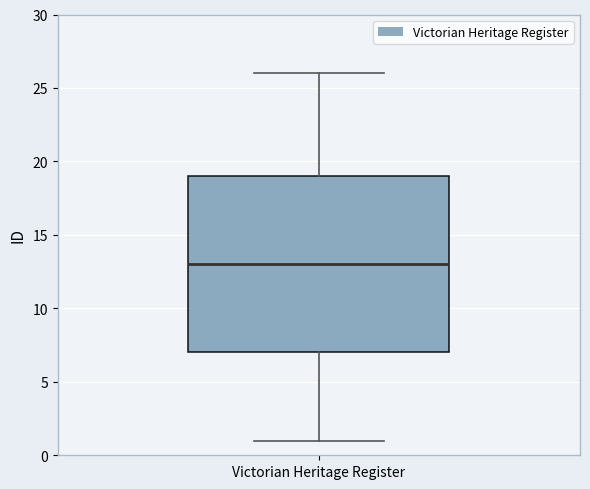

Transcribe this box plot: give where the median line is, the range the box spans, and where the two whiskers end, as read against the y-axis. The values are not printed on the chart, so give them approximately, as read against the axis.

median 13, box 7 to 19, whiskers 1 to 26